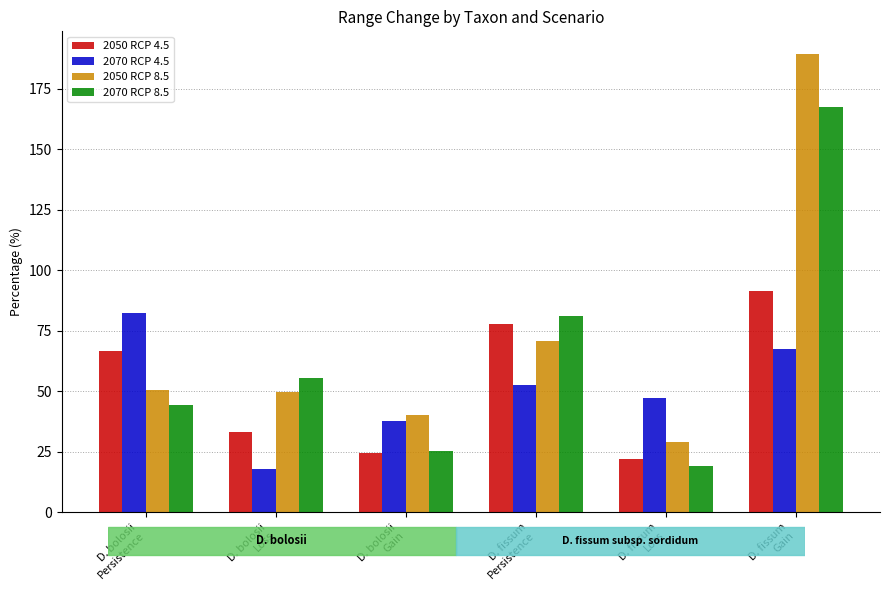

How many values in the 2070 RCP 8.5 series are below 55?

3